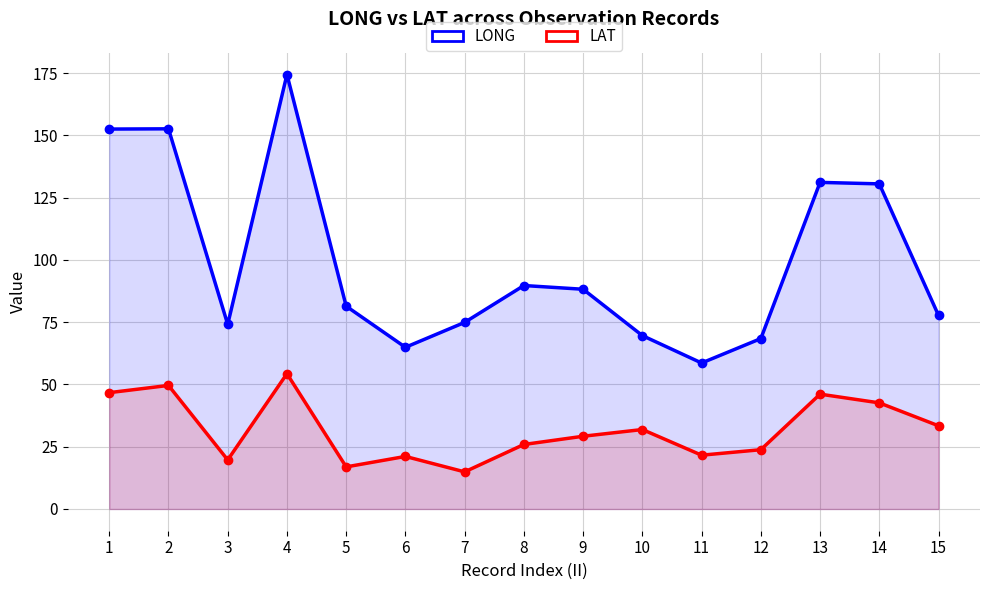

Rank the series by their average value, from highest to lowest.

LONG, LAT